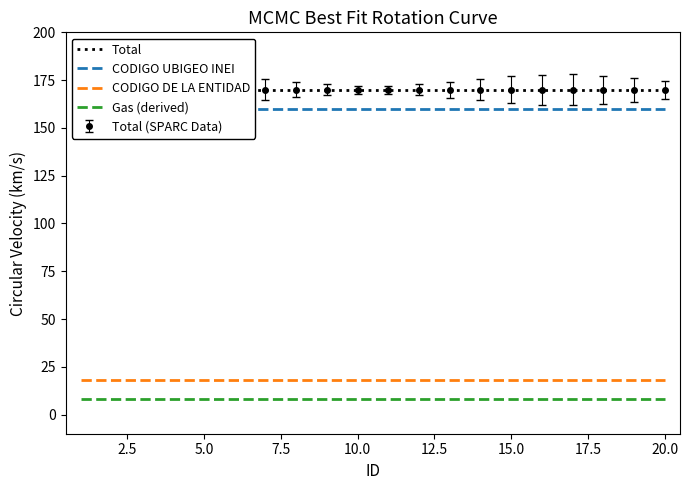

What is the lowest value of the Gas (derived) series?

8